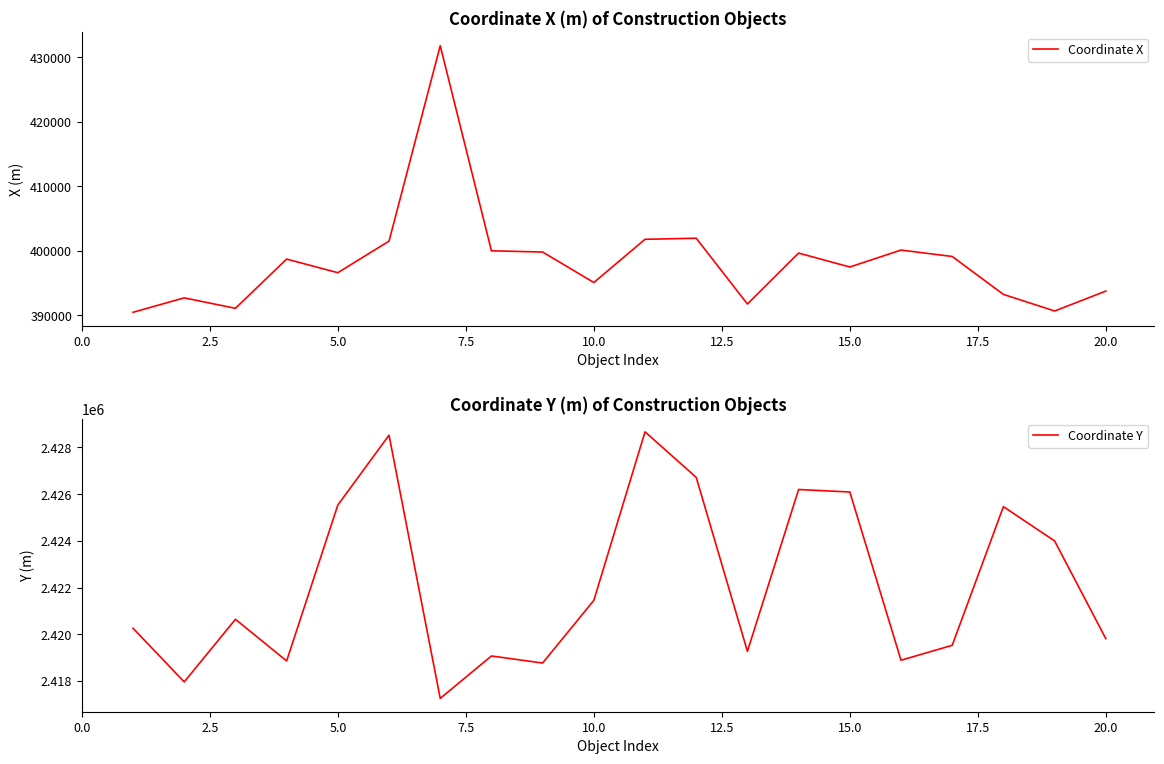

True or false: Coordinate X has more than 2 interior local peaks.

True